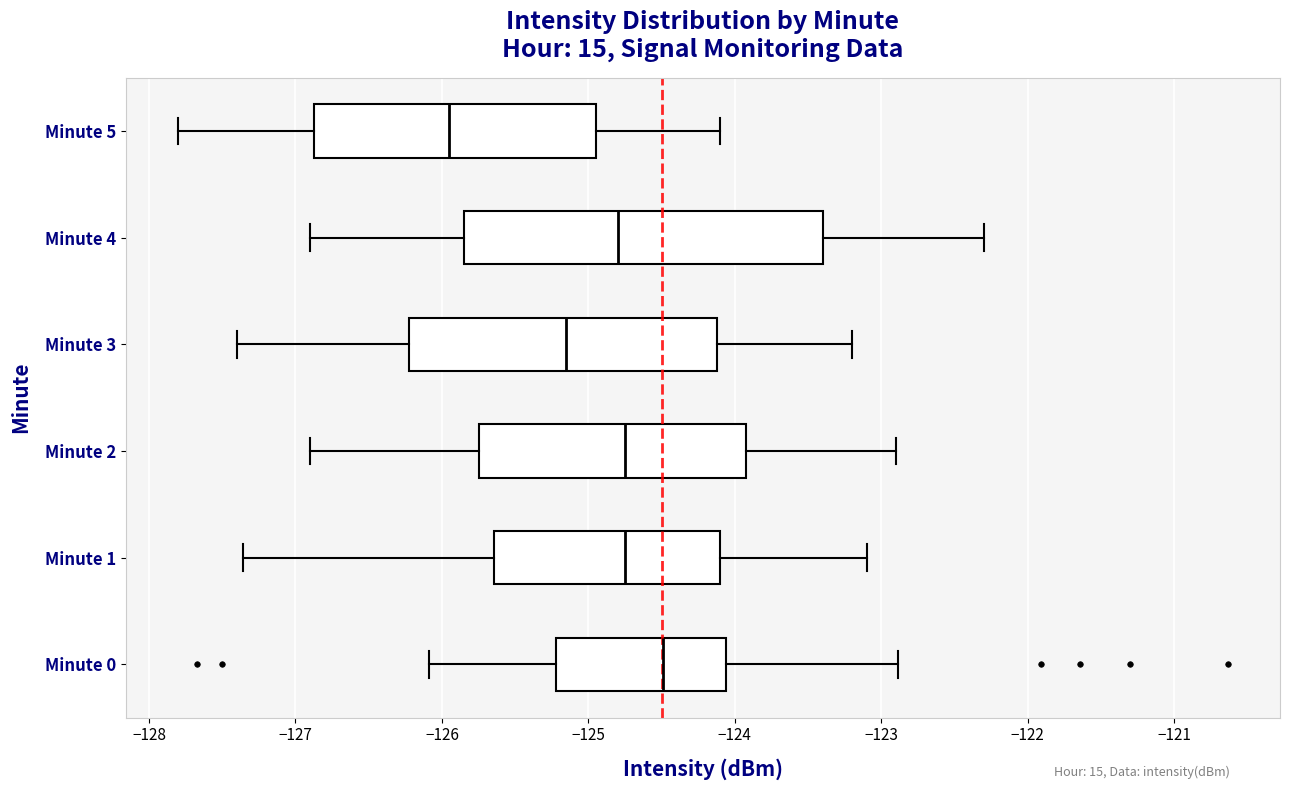

Which box is the widest, from its left edge to its right edge?

Minute 4